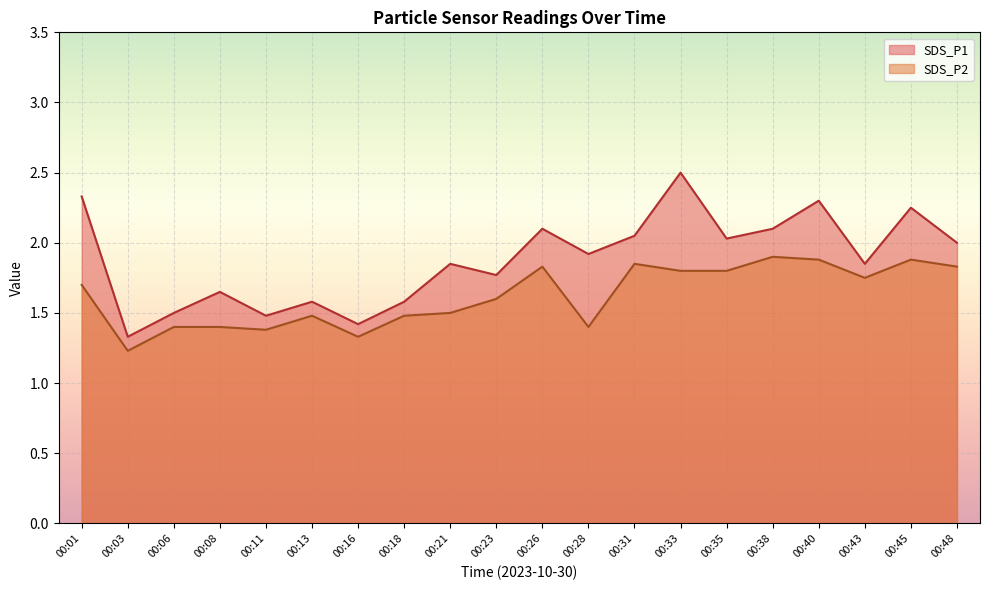

Where is the first local minimum for SDS_P2?

00:03